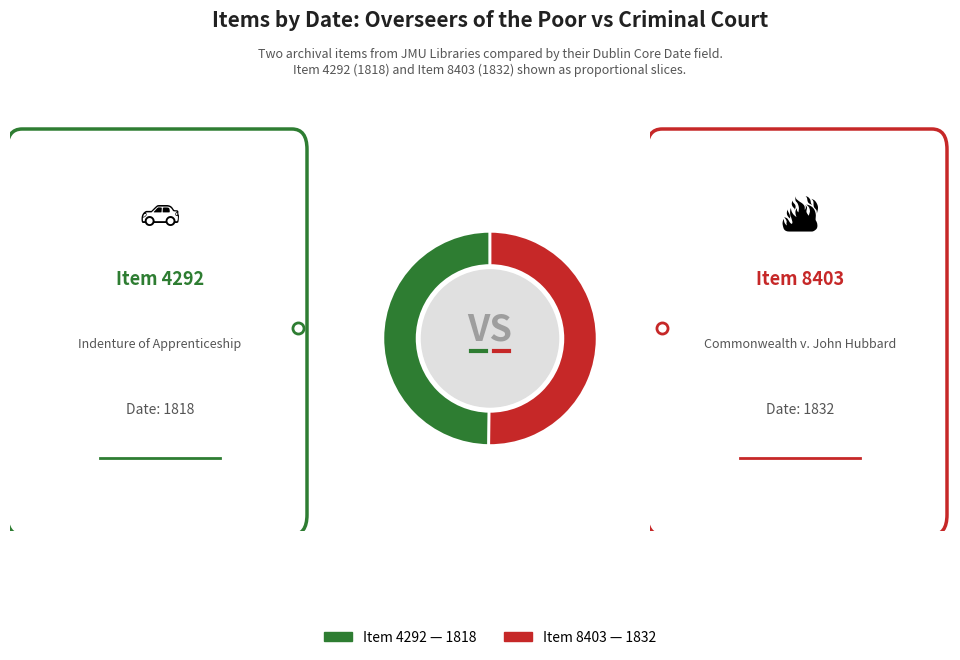

Is it true that Item 8403 — 1832 is 65% of the pie?

False